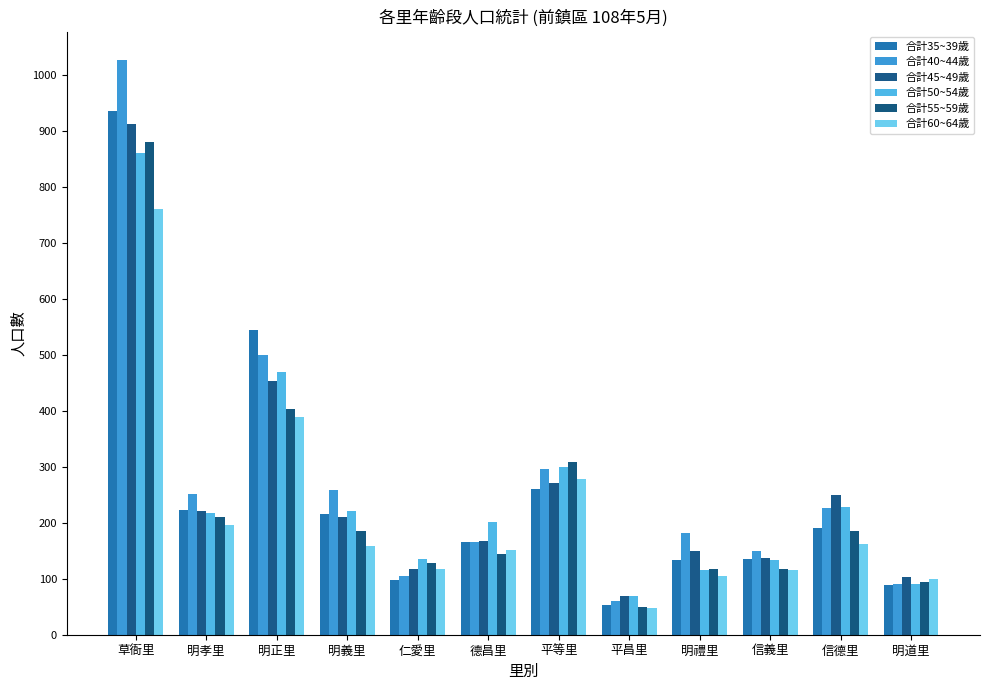

What is the value of the 合計45~49歲 bar at the 6th from the left?

168